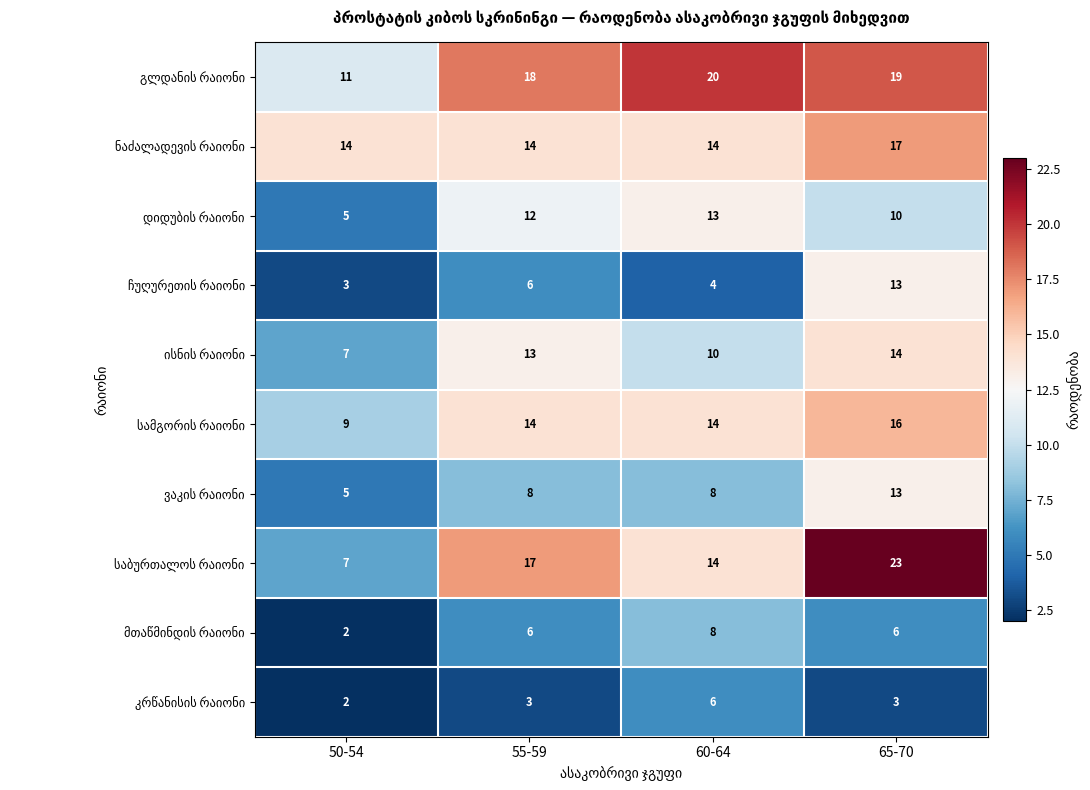

Which label corresponds to the largest value in the chart?

65-70